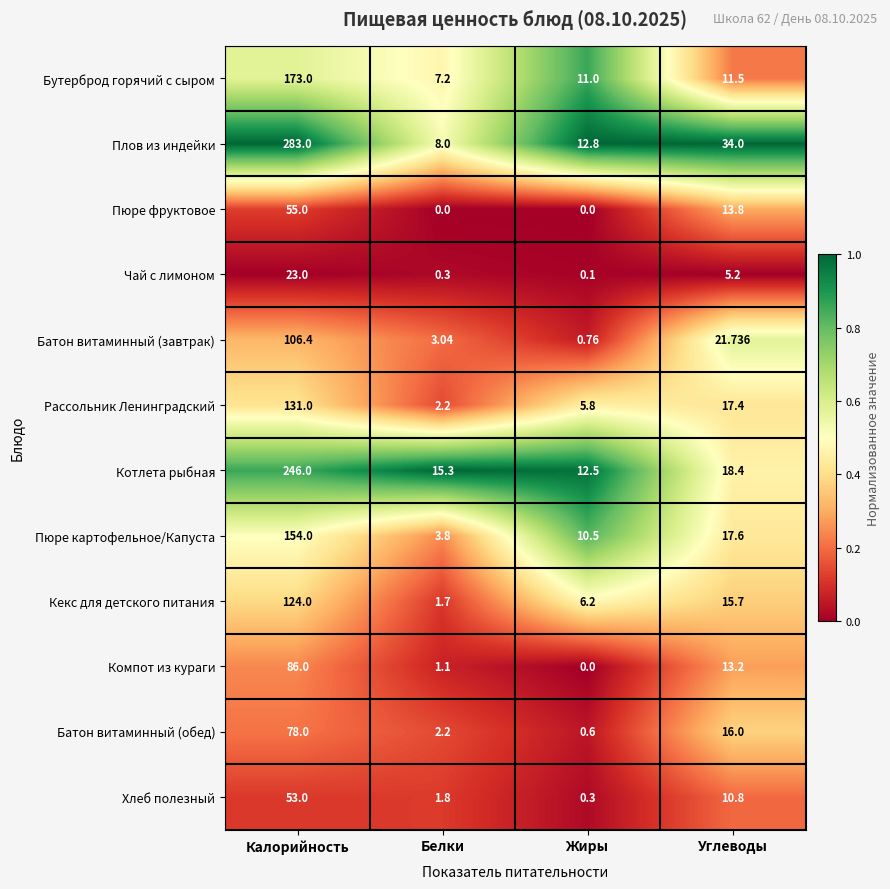

Which series has the largest total across all categories?

Плов из индейки